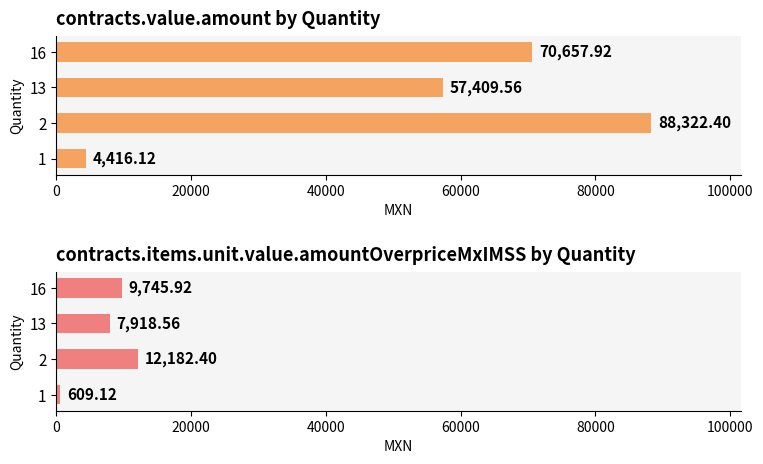

What are all the series names shown in the legend?

contracts.value.amount, contracts.items.unit.value.amountOverpriceMxIMSS